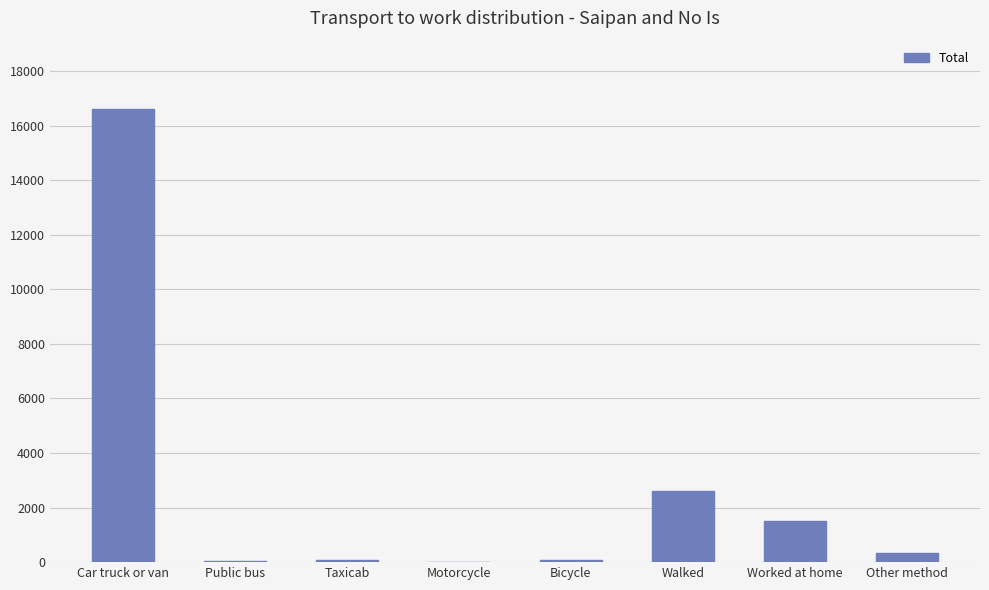

What is the change in value from Car truck or van to Public bus?

-16572